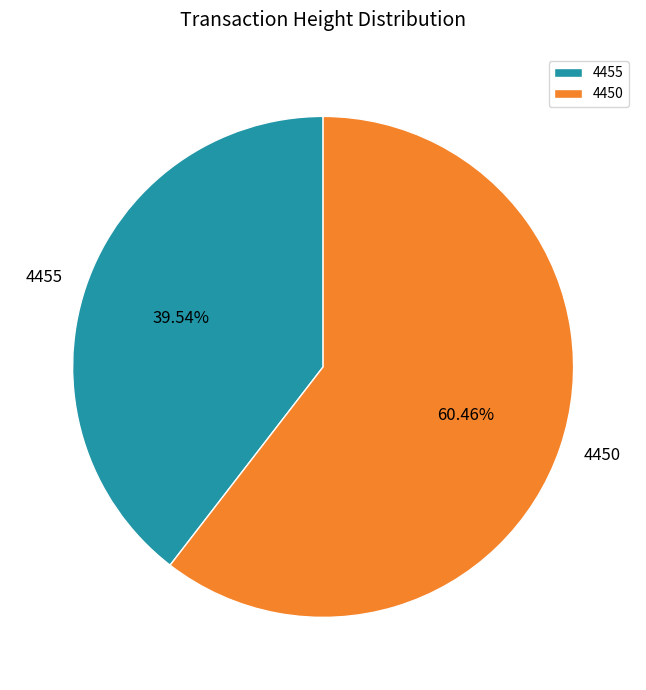

Which category has the smallest portion of the pie?

4455